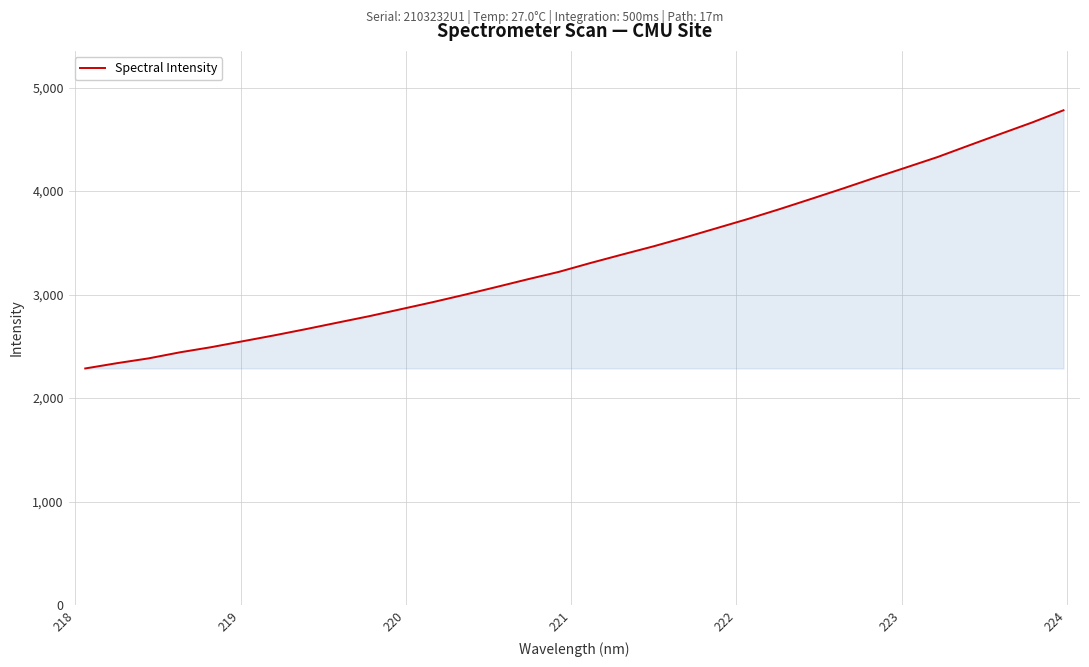

What is the difference between the maximum and minimum values?

2495.4